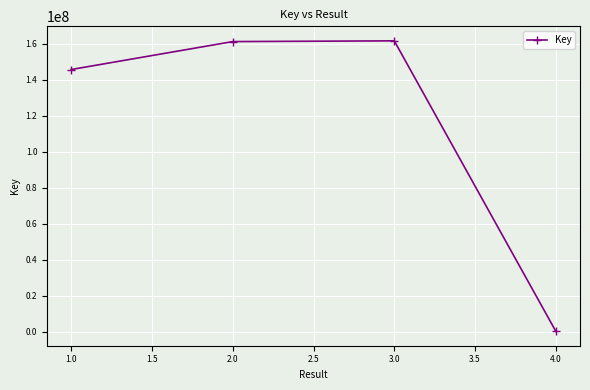

What is the smallest value displayed?

317656